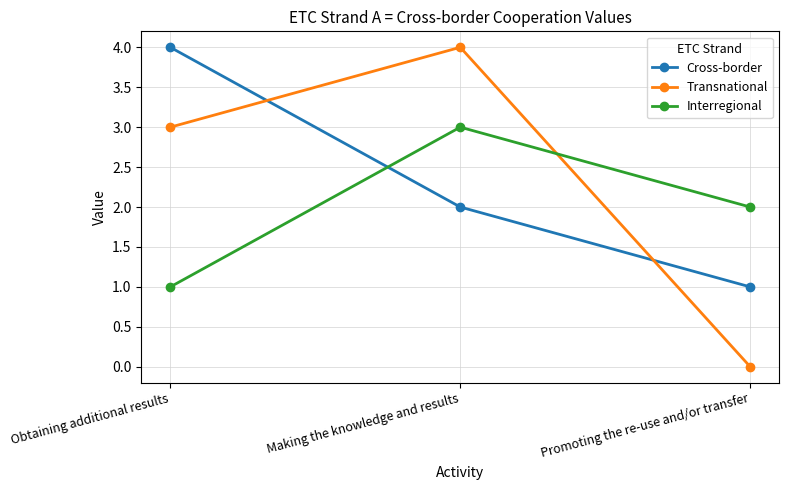

What is the approximate value of Transnational at Making the knowledge and results?

4